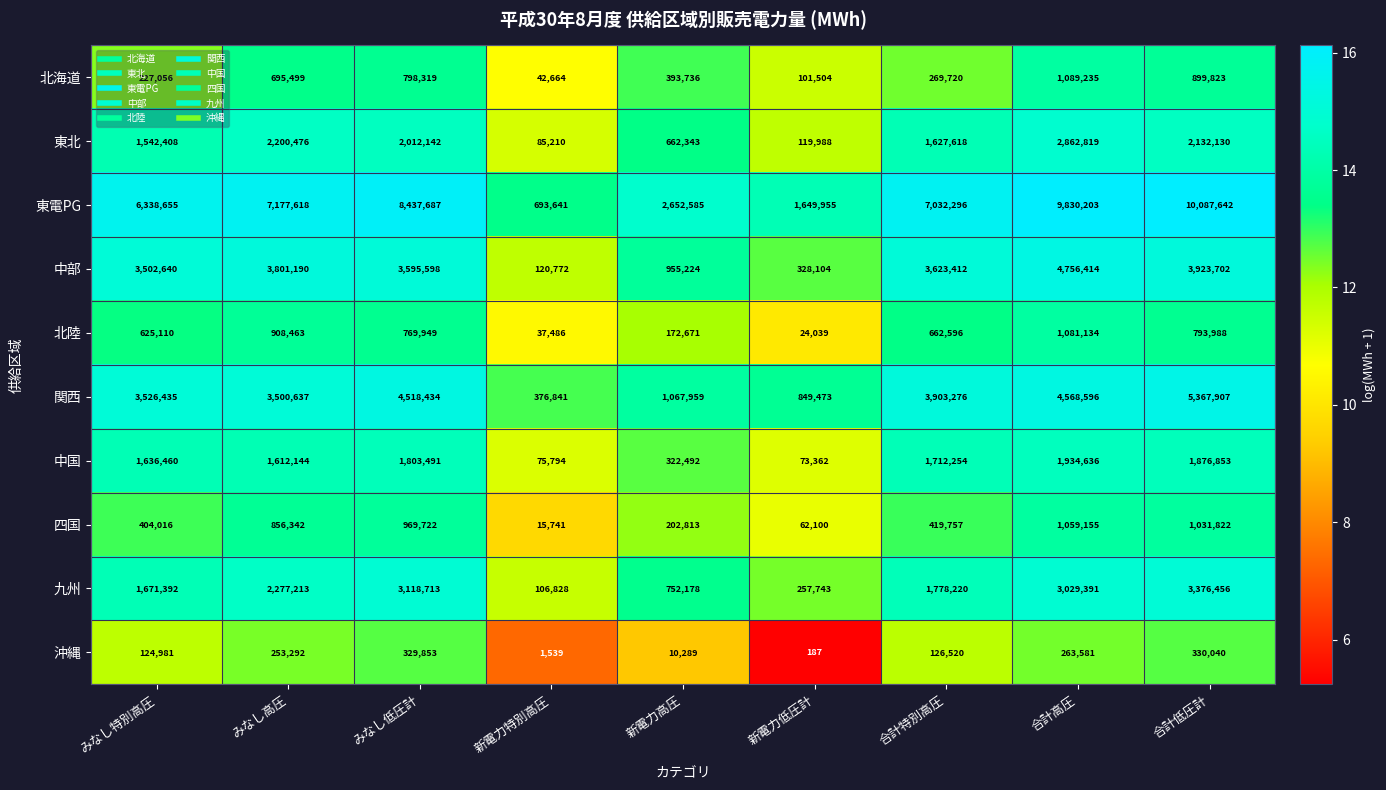

Is it true that 関西 equals 440238 at 新電力低圧計?

False